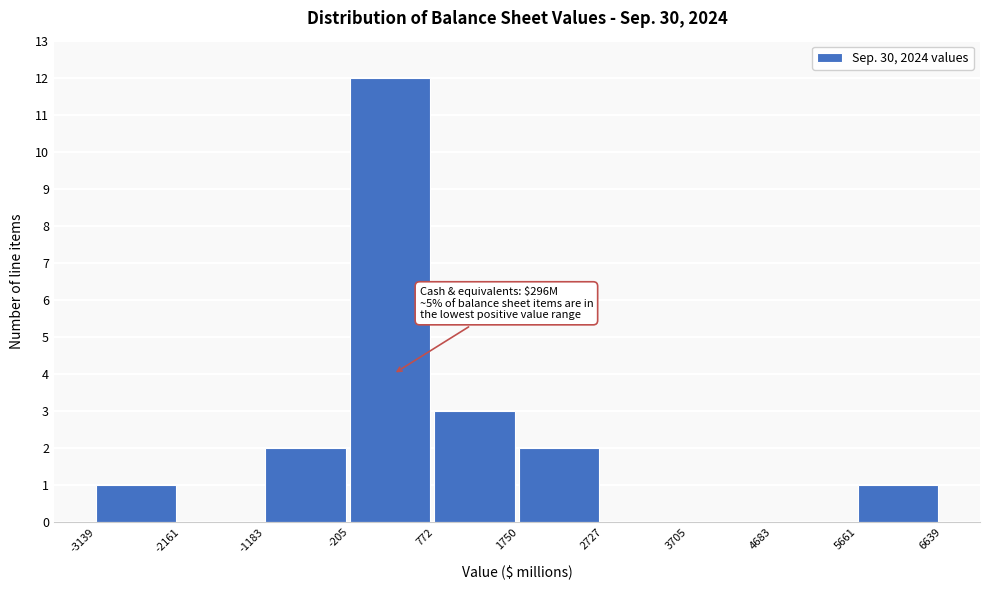

Over which range of the x-axis is the bar tallest?

-205 to 772